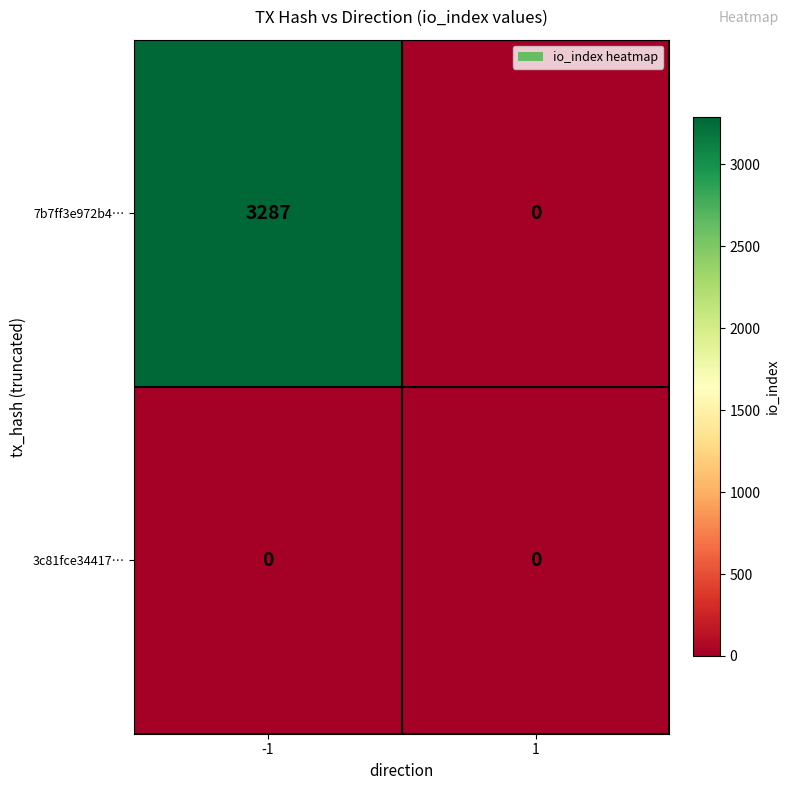

What is the greatest value displayed?

3287